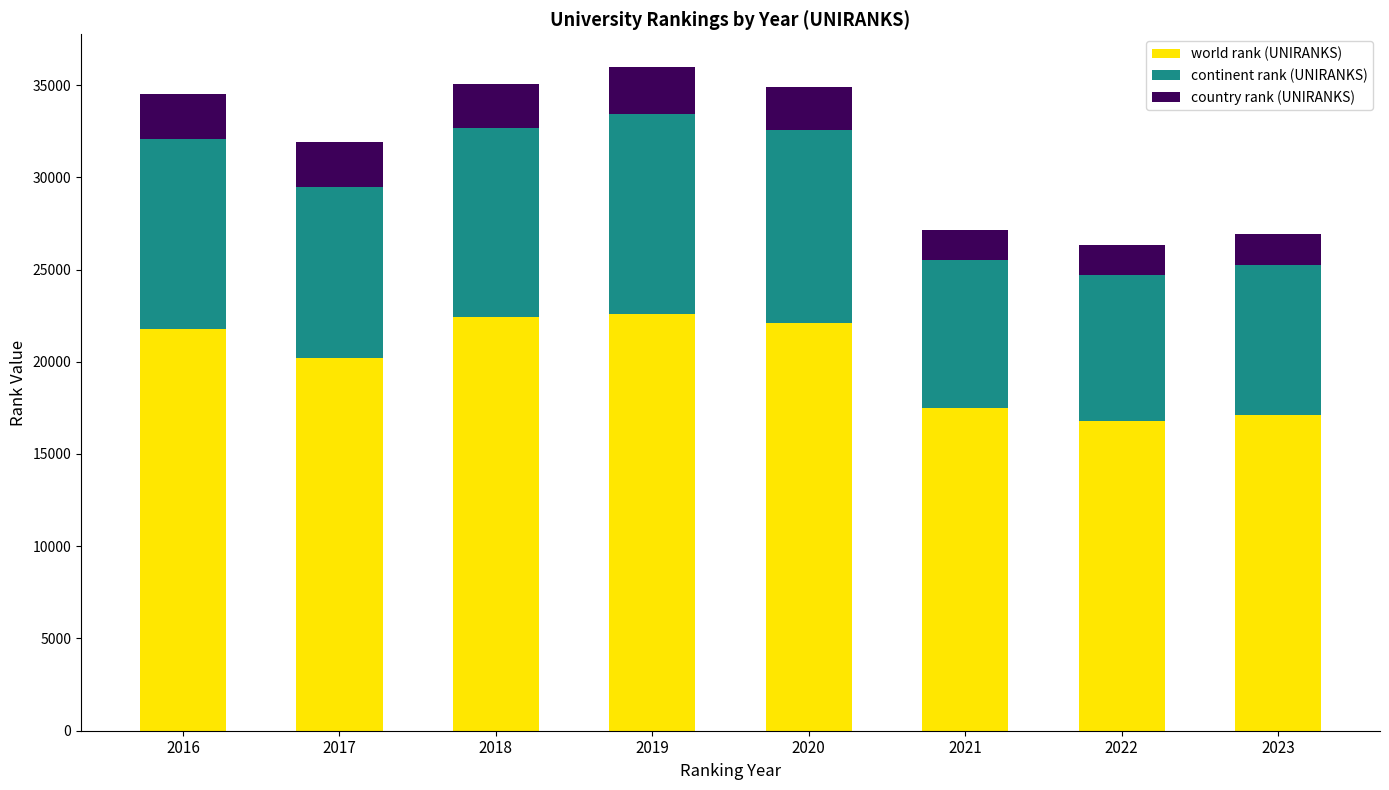

What is the sum of all world rank (UNIRANKS) values?

160535